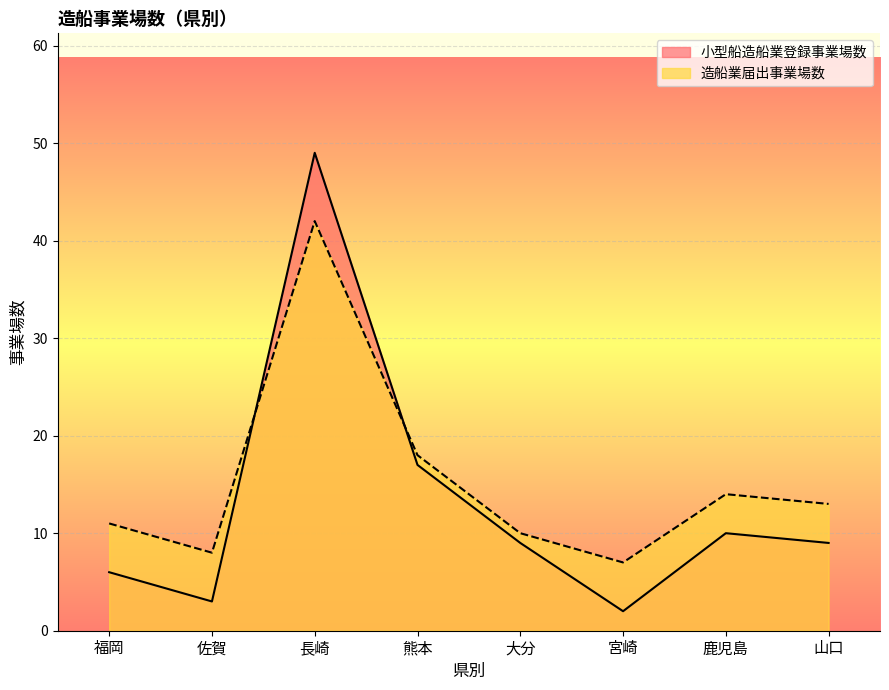

How many data points in 造船業届出事業場数 are above 13?

3